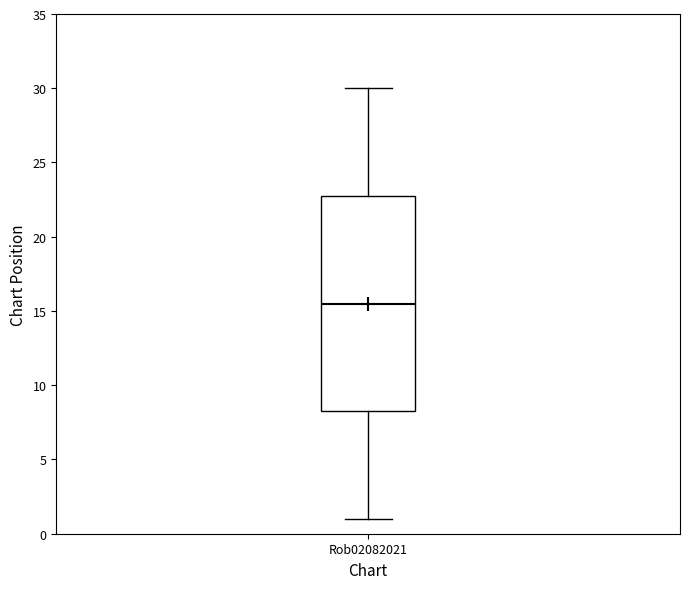

Read this box plot against the y-axis: the position of the median line, the range covered by the box, and the ends of both whiskers. The values are not printed on the chart, so give them approximately, as read against the axis.

median 15.5, box 8.5 to 23.0, whiskers 1.0 to 30.0